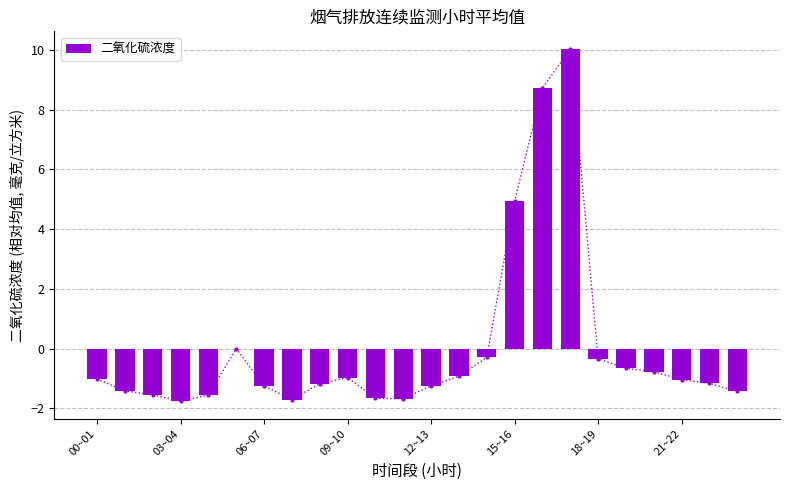

At which label is 二氧化硫浓度 closest to 4?

15~16